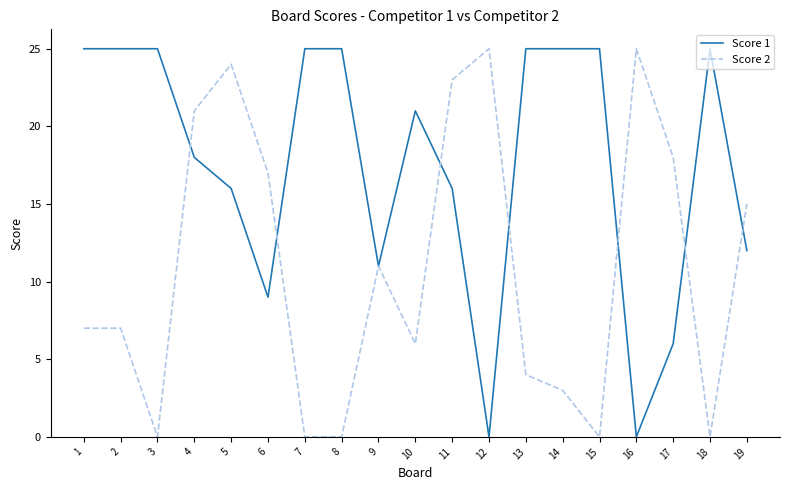

What is the maximum value for Score 1?

25